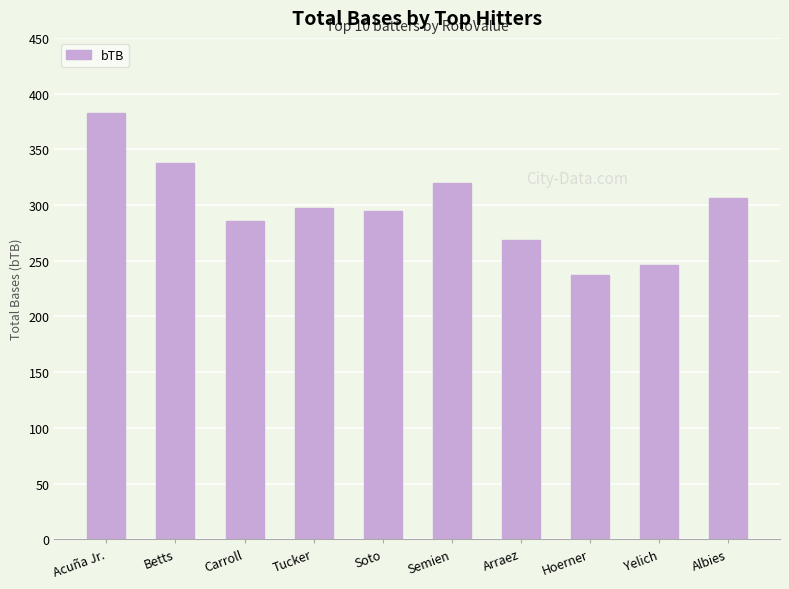

Are the bars horizontal?

No